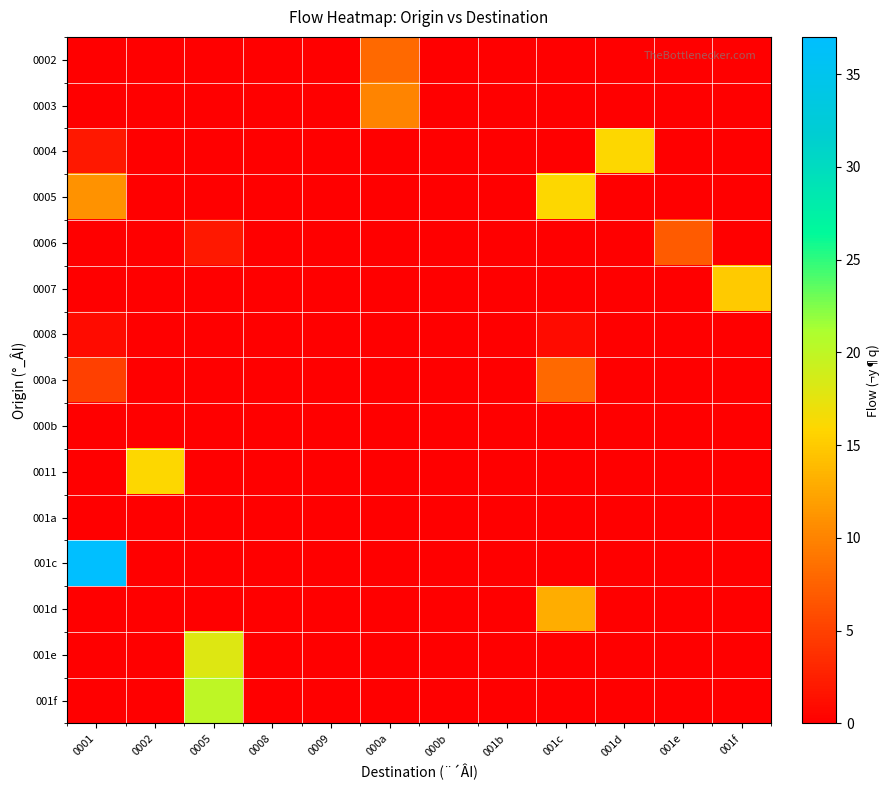

At how many categories does at least one series exceed 14?

6